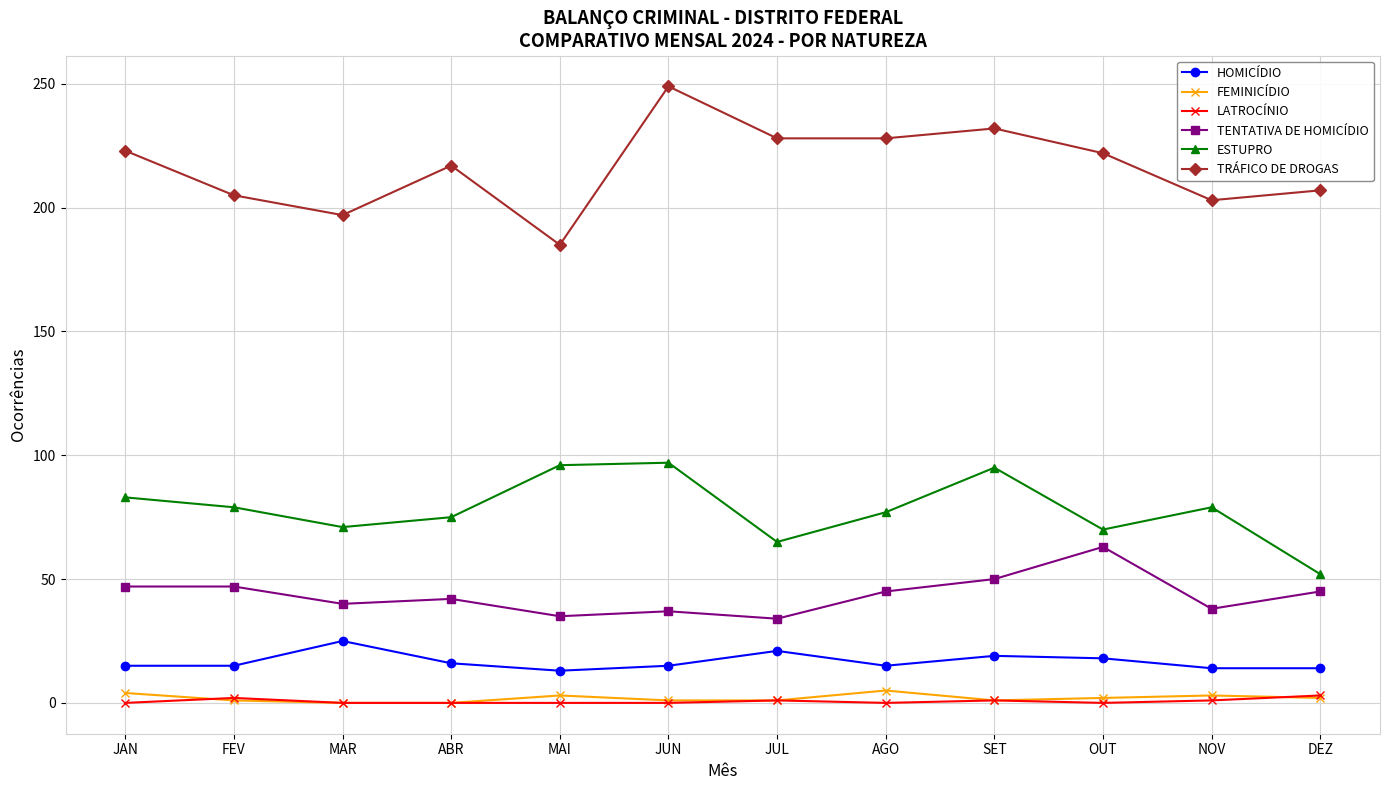

What is the label of the 1st point from the right?

DEZ